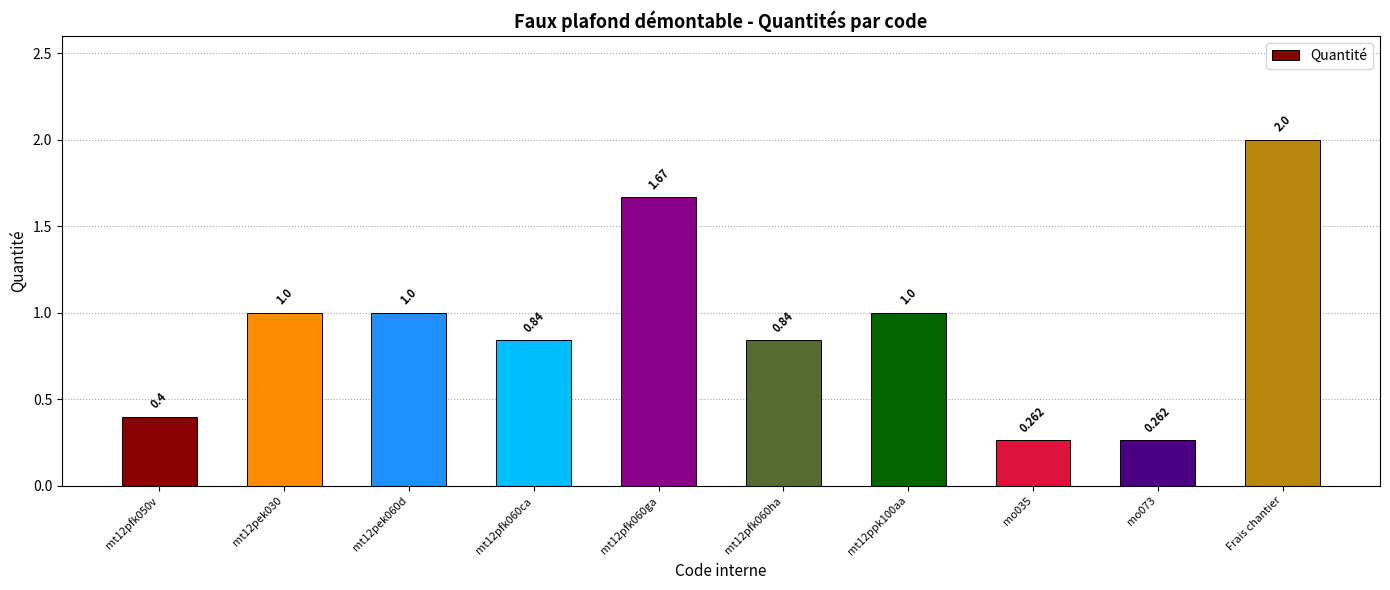

What is the label of the 1st bar from the right?

Frais chantier